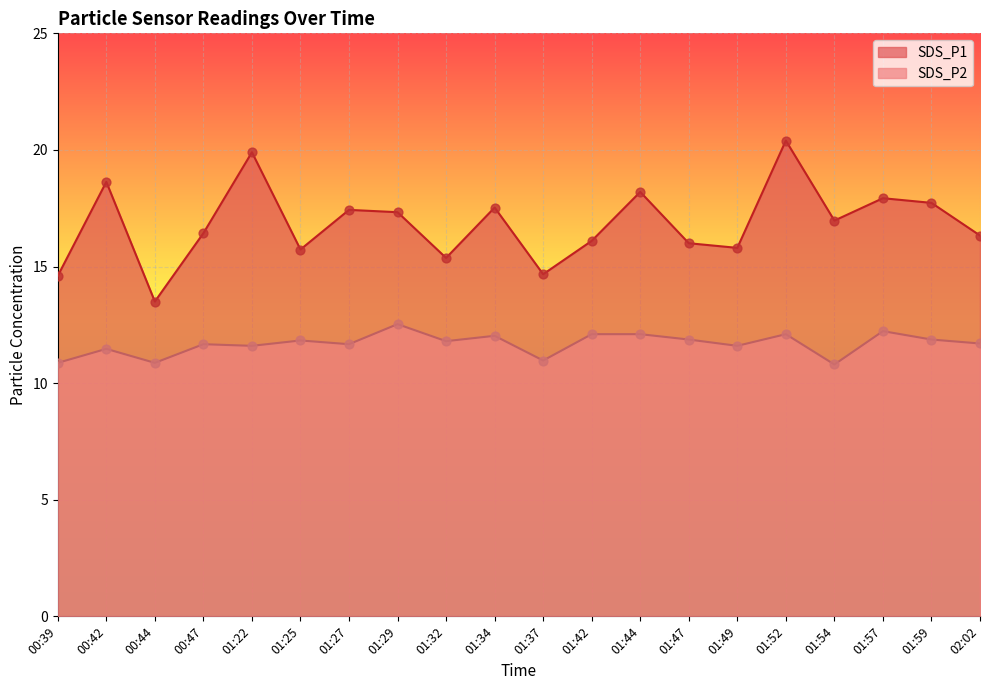

Is the value of SDS_P1 at 01:52 greater than the value of SDS_P2 at 01:37?

Yes